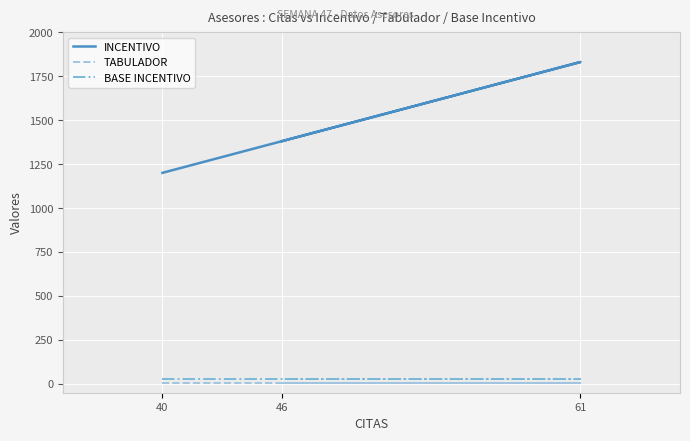

What is the difference between the highest and lowest values at 61?

1827